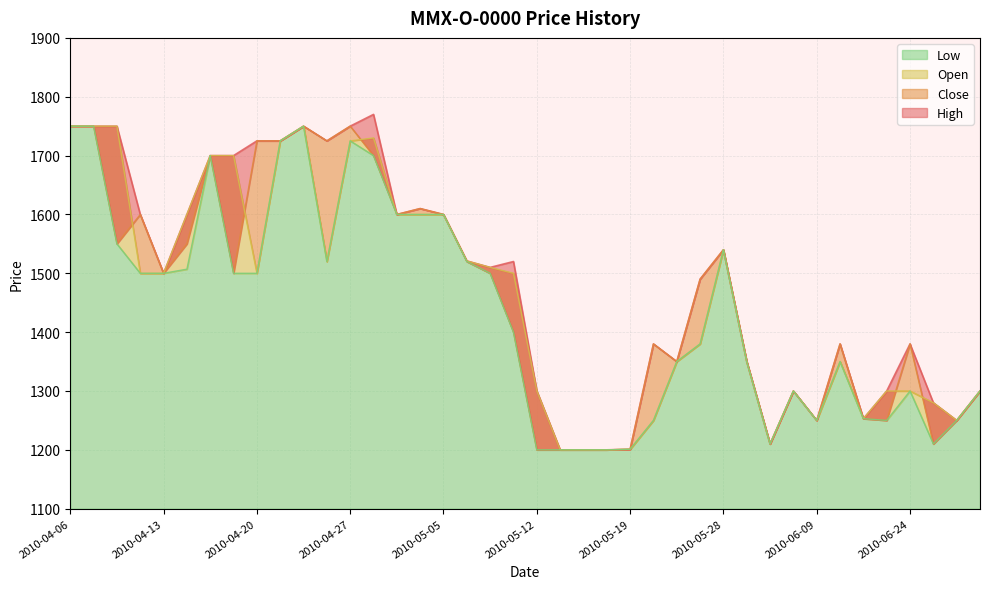

What is the value of the Low point at the 33rd from the left?

1250